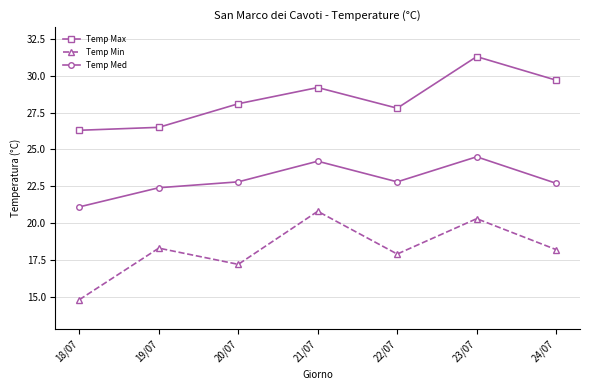

List the series in order of their peak value, lowest first.

Temp Min, Temp Med, Temp Max